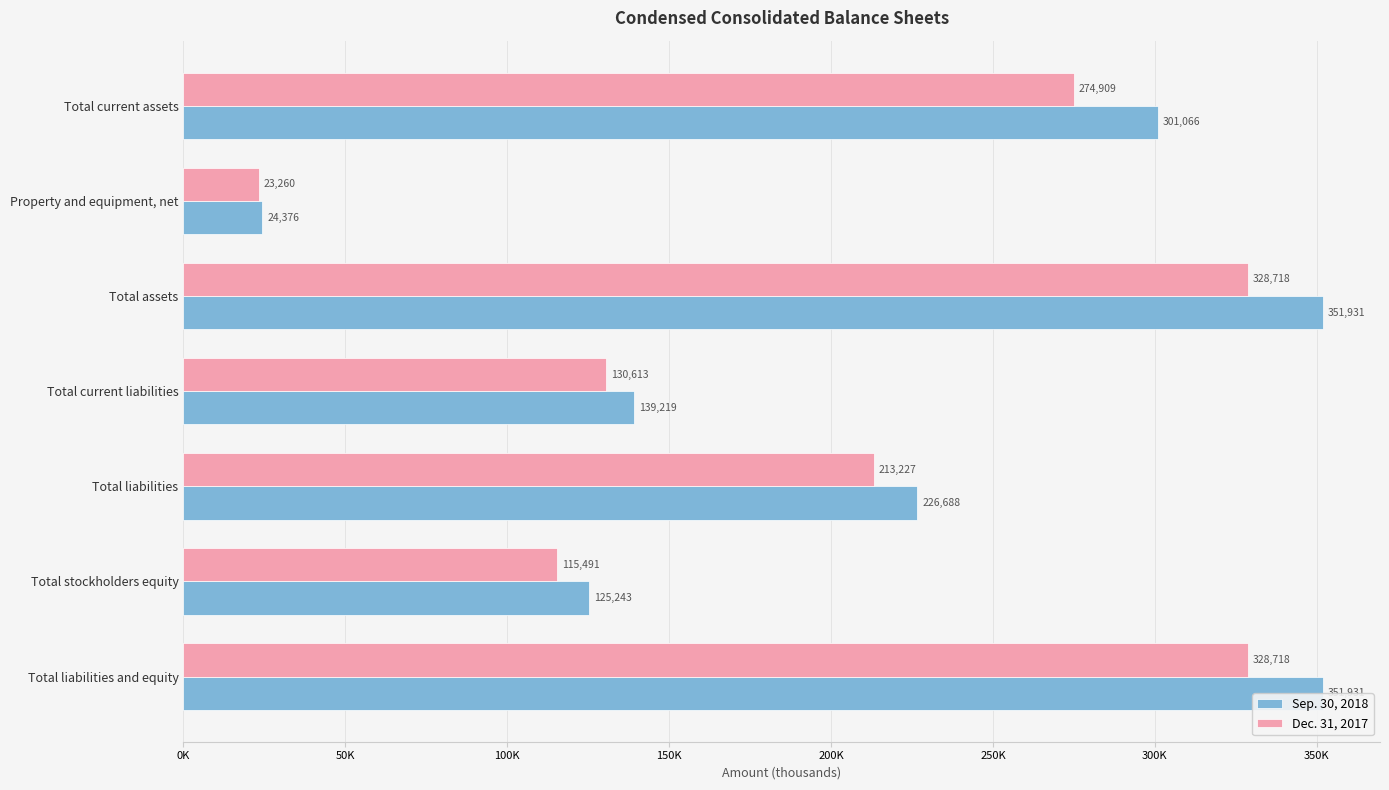

Which series has the widest spread of values?

Sep. 30, 2018